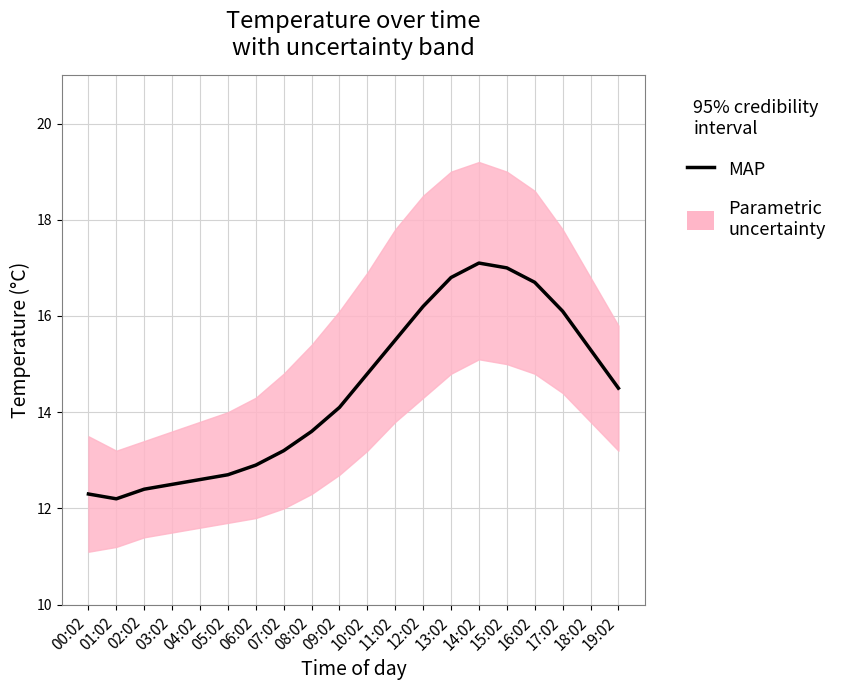

What is the ratio of the value at 03:02 to the value at 04:02?

1.0